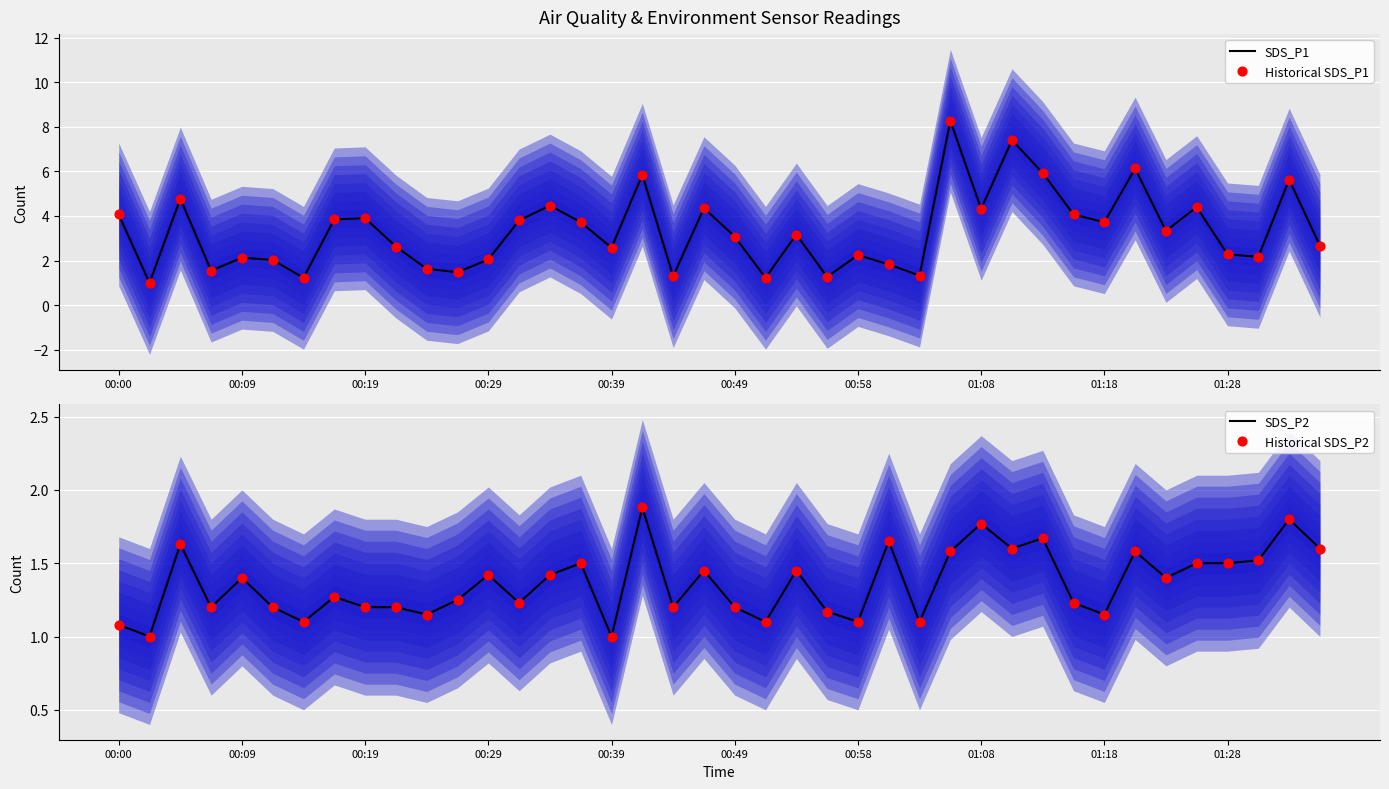

What are all the series names shown in the legend?

SDS_P1, Historical SDS_P1, SDS_P2, Historical SDS_P2